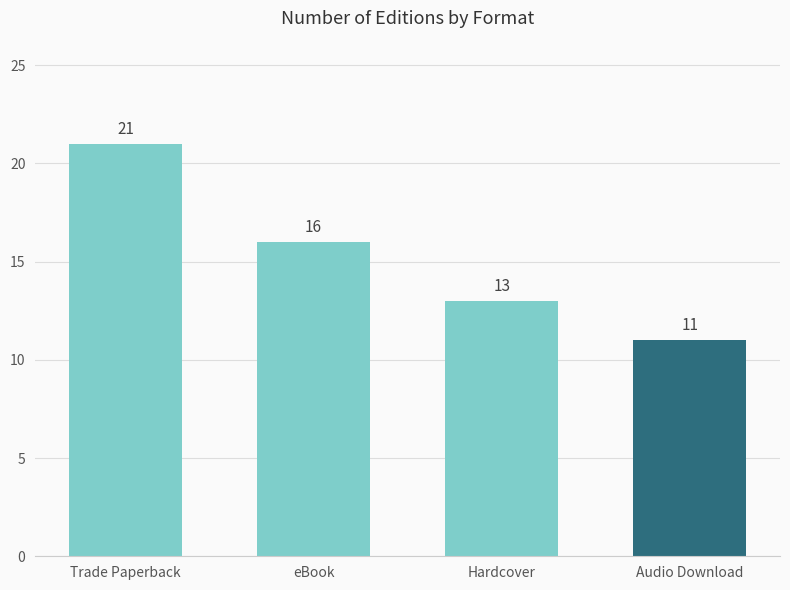

What is the maximum value shown in the chart?

21